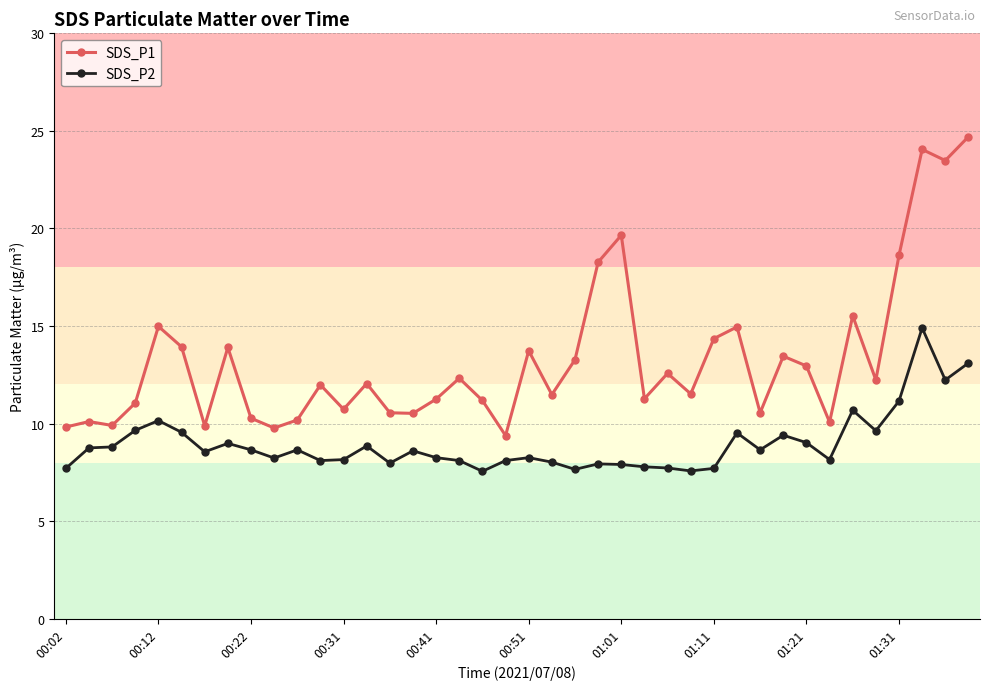

What is the sum of all SDS_P2 values?

358.3